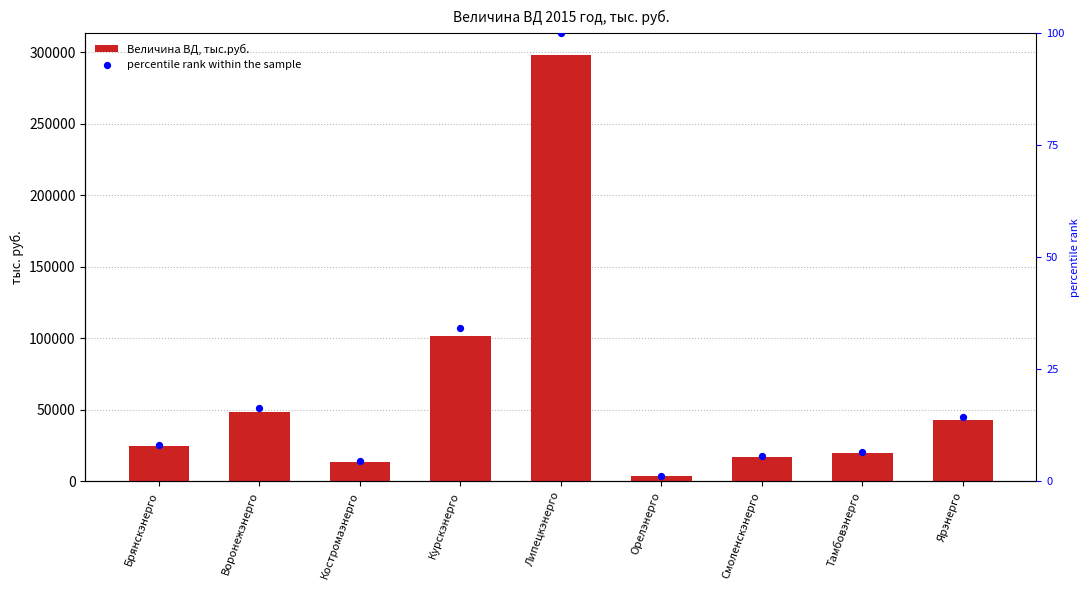

Which series has the largest total across all categories?

Величина ВД, тыс.руб.